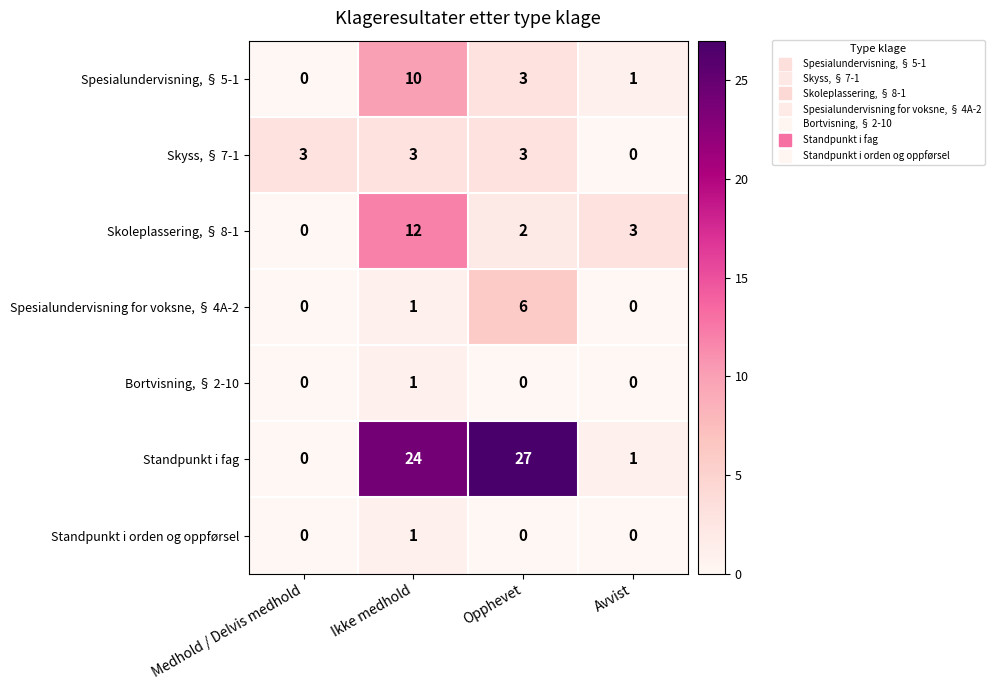

What is the total value across all series at Ikke medhold?

52